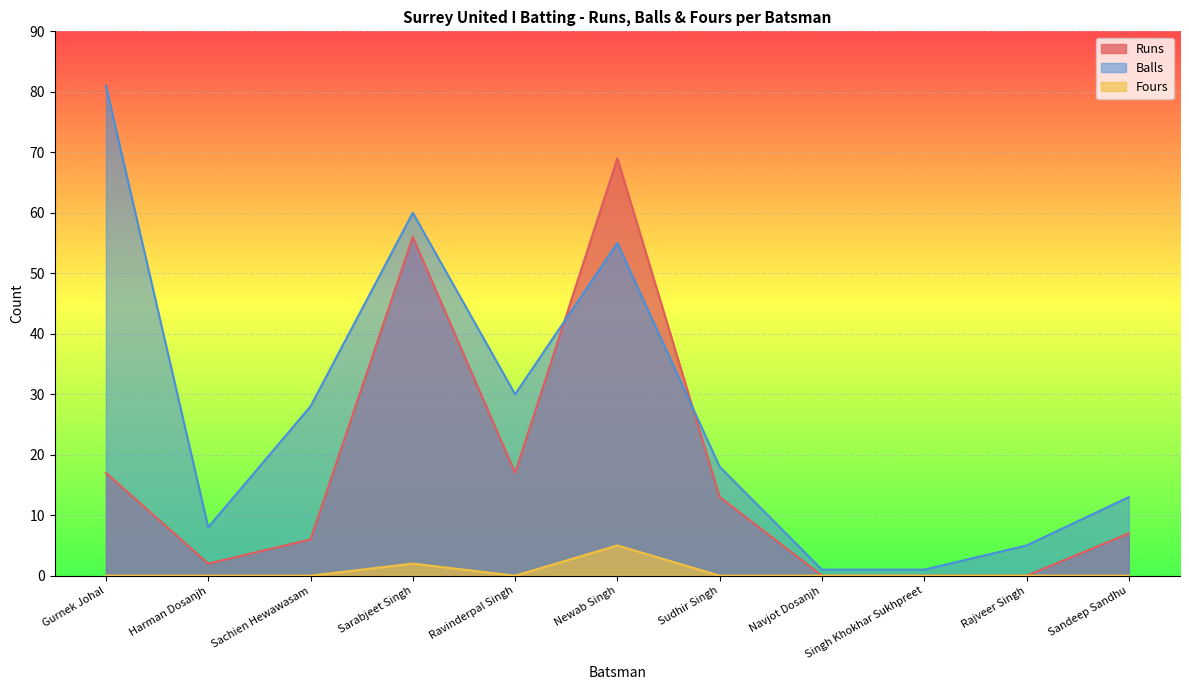

What are all the series names shown in the legend?

Runs, Balls, Fours